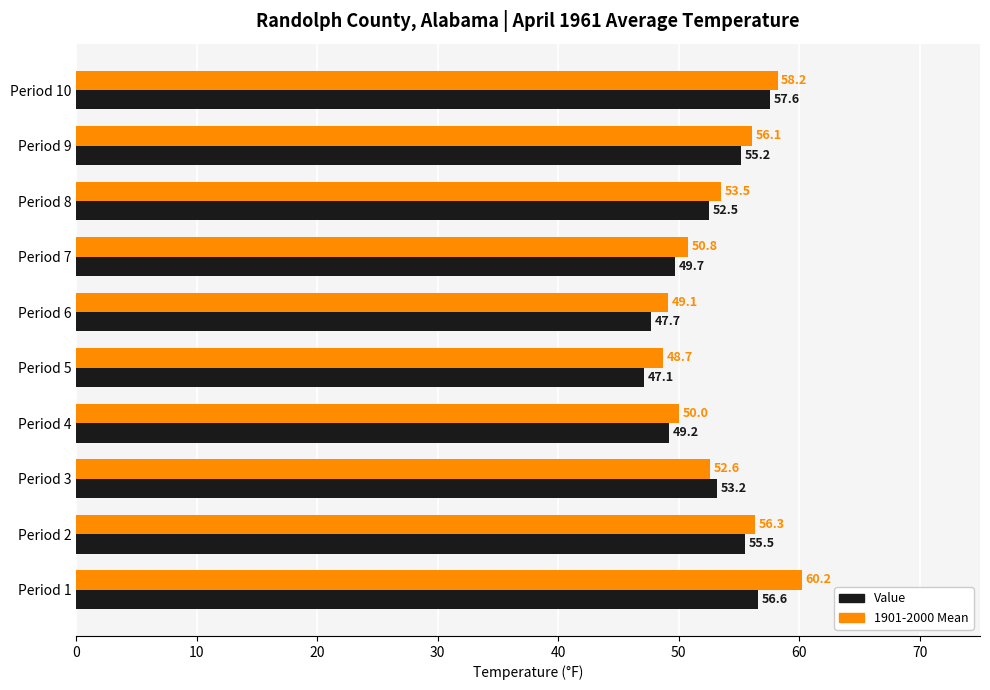

Which series has the largest total across all categories?

1901-2000 Mean